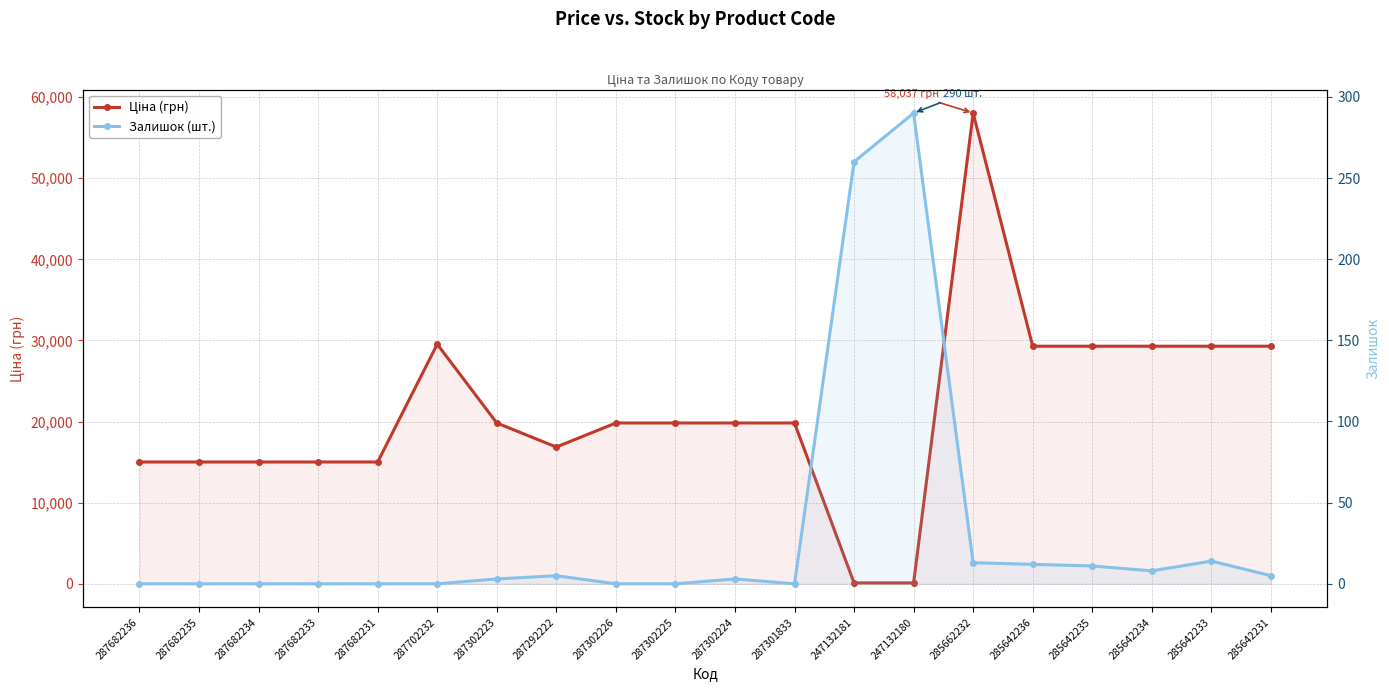

Reading left to right, list all the values displayed in this chart.

Ціна (грн): 287682236=15019.2	287682235=15019.2	287682234=15019.2	287682233=15019.2	287682231=15019.2	287702232=29548.9	287302223=19831.1	287292222=16863.2	287302226=19831.1	287302225=19831.1	287302224=19831.1	287301833=19831.1	247132181=113.3	247132180=113.3	285662232=58037.0	285642236=29294.9	285642235=29294.9	285642234=29294.9	285642233=29294.9	285642231=29294.9
Залишок (шт.): 287682236=0.0	287682235=0.0	287682234=0.0	287682233=0.0	287682231=0.0	287702232=0.0	287302223=3.0	287292222=5.0	287302226=0.0	287302225=0.0	287302224=3.0	287301833=0.0	247132181=260.0	247132180=290.0	285662232=13.0	285642236=12.0	285642235=11.0	285642234=8.0	285642233=14.0	285642231=5.0